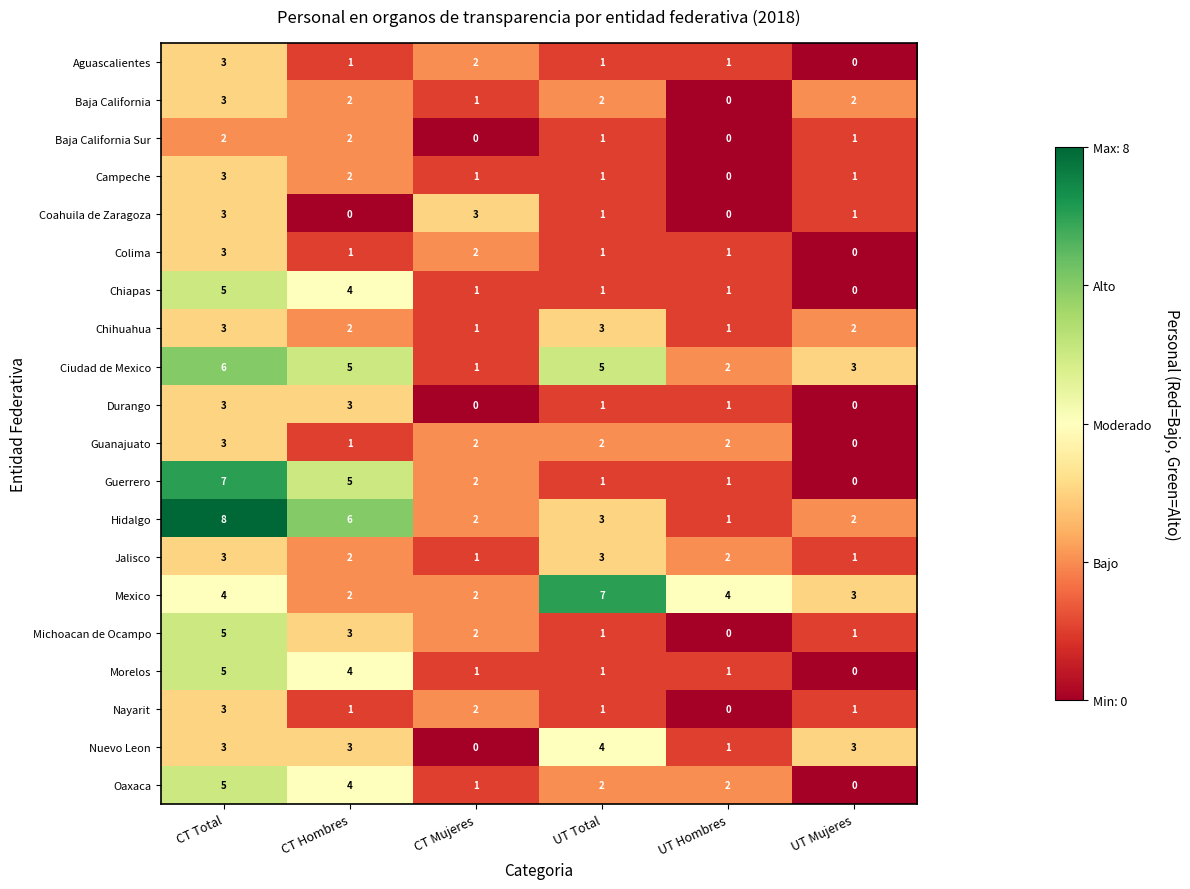

What is the total value across all series at CT Mujeres?

27